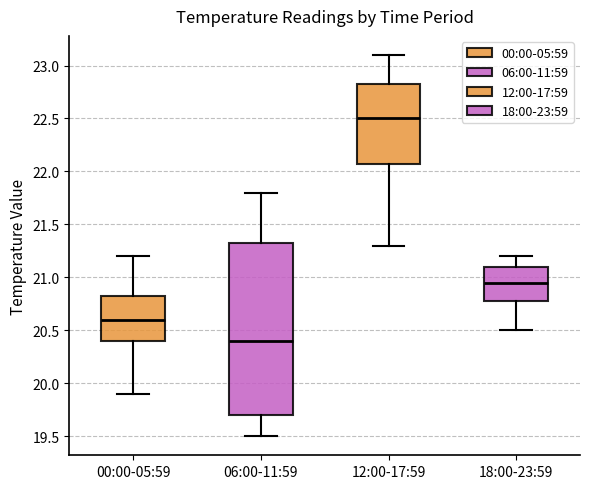

Reading left to right, read every box against the y-axis: the position of its median line, the range the box covers, and the ends of its whiskers. The values are not printed on the chart, so give them approximately, as read against the axis.

00:00-05:59: median 20.60, box 20.40 to 20.85, whiskers 19.90 to 21.20
06:00-11:59: median 20.40, box 19.70 to 21.35, whiskers 19.50 to 21.80
12:00-17:59: median 22.50, box 22.10 to 22.85, whiskers 21.30 to 23.10
18:00-23:59: median 20.95, box 20.80 to 21.10, whiskers 20.50 to 21.20